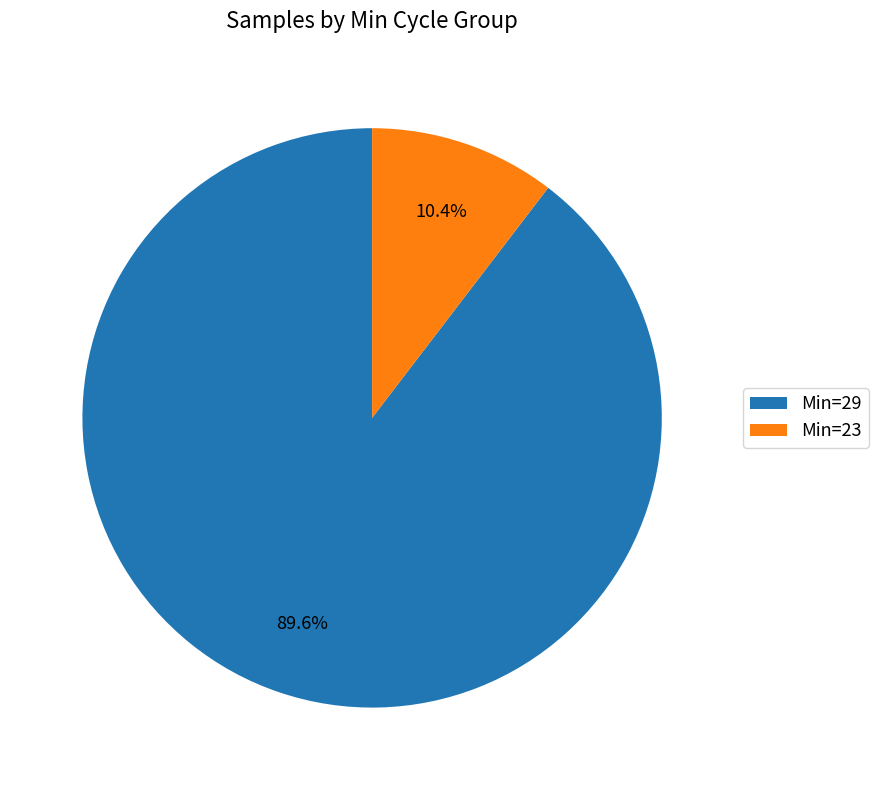

Does any single category account for the majority?

Yes